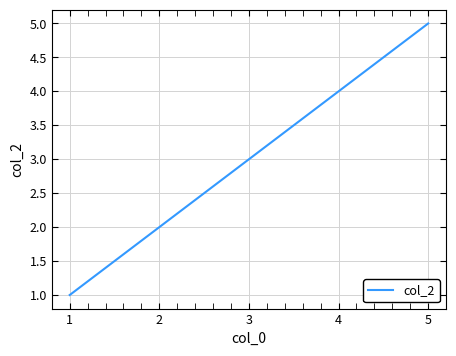

What value does the data have at 4?

4